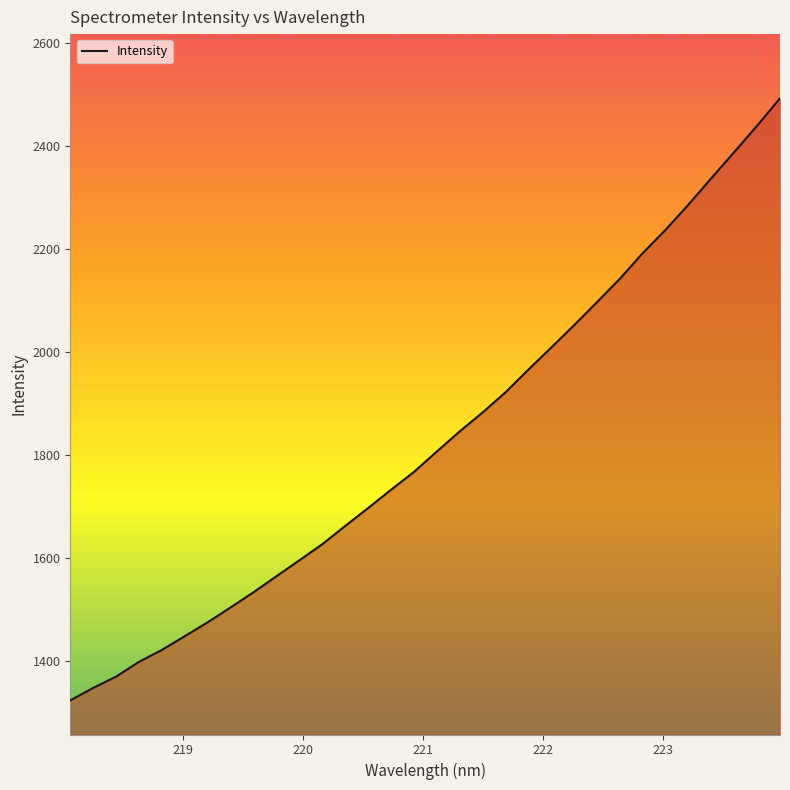

What is the difference between the maximum and minimum values?

1168.9